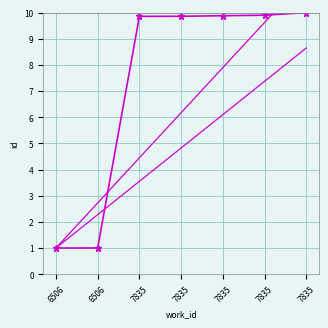

Reading left to right, list all the values displayed in this chart.

id: 6506=1.0	6506=1.0	7835=9.9	7835=9.9	7835=9.9	7835=9.9	7835=10.0
trend_upper: 6506=1.0	6506=2.3	7835=3.5	7835=4.8	7835=6.1	7835=7.4	7835=8.6
trend_lower: 6506=1.0	6506=2.7	7835=4.4	7835=6.2	7835=7.9	7835=9.6	7835=11.3